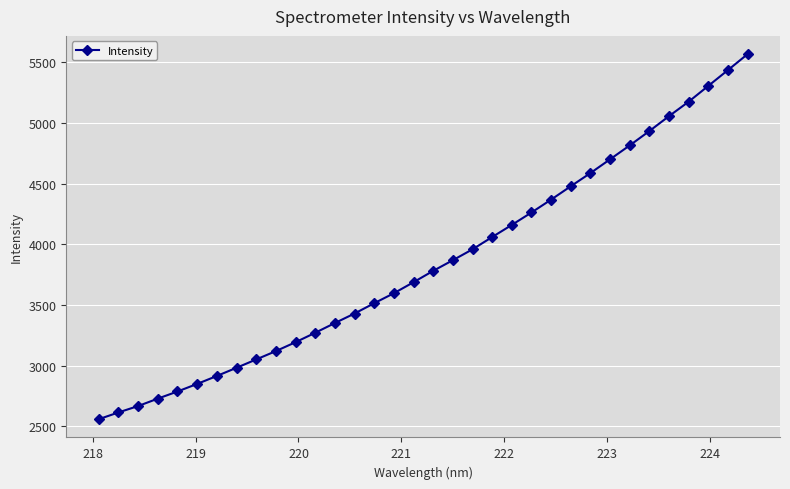

What is the minimum value shown in the chart?

2558.9